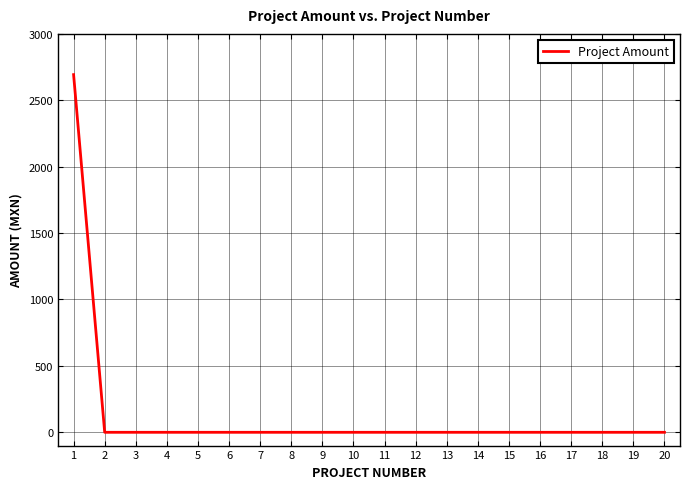

How many lines are shown in the chart?

1